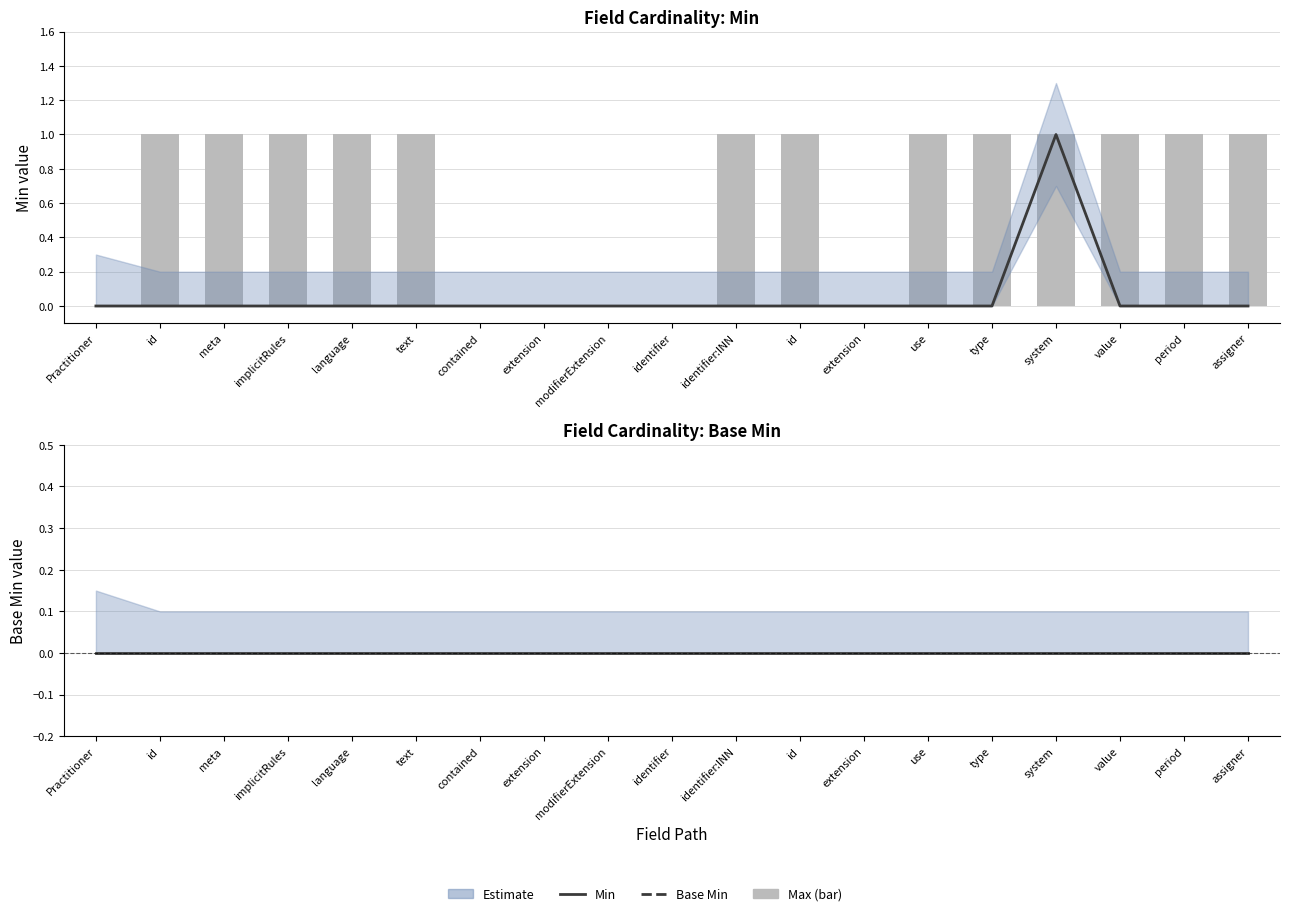

At how many categories does at least one series exceed 0?

1